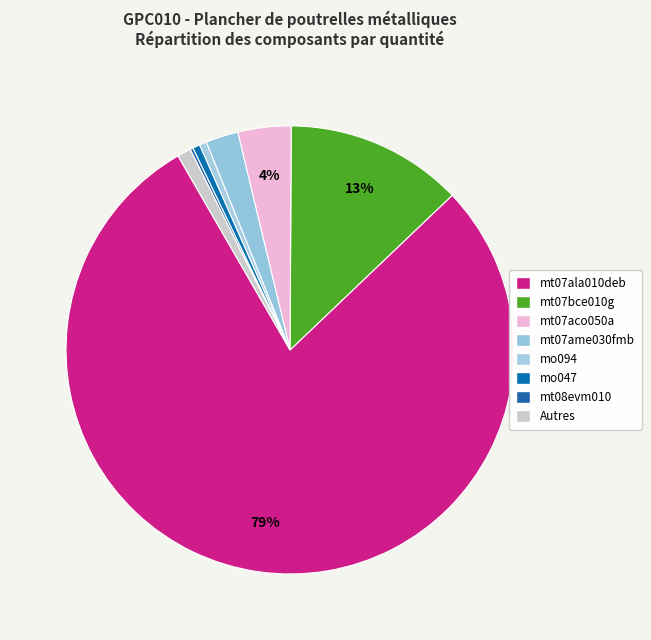

What is the majority slice?

mt07ala010deb